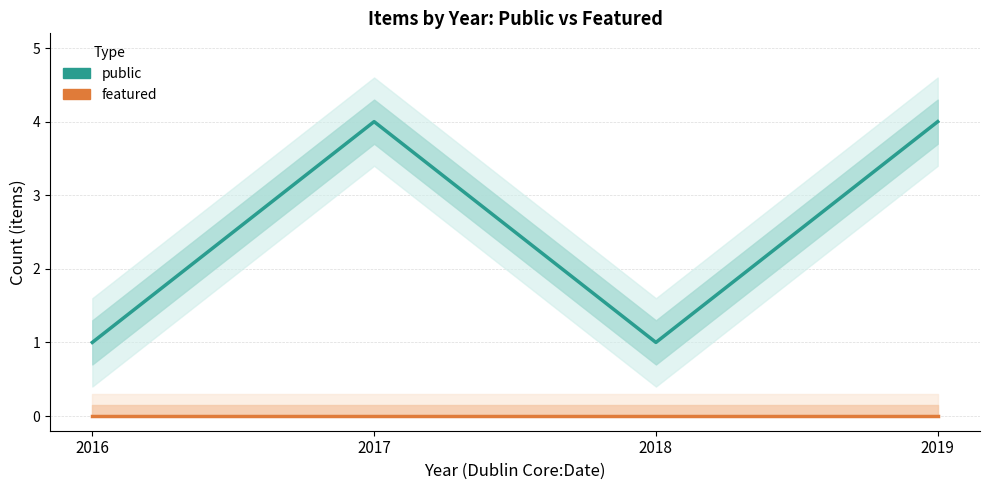

Reading left to right, what are all the values shown in this chart?

public: 1	4	1	4
featured: 0	0	0	0